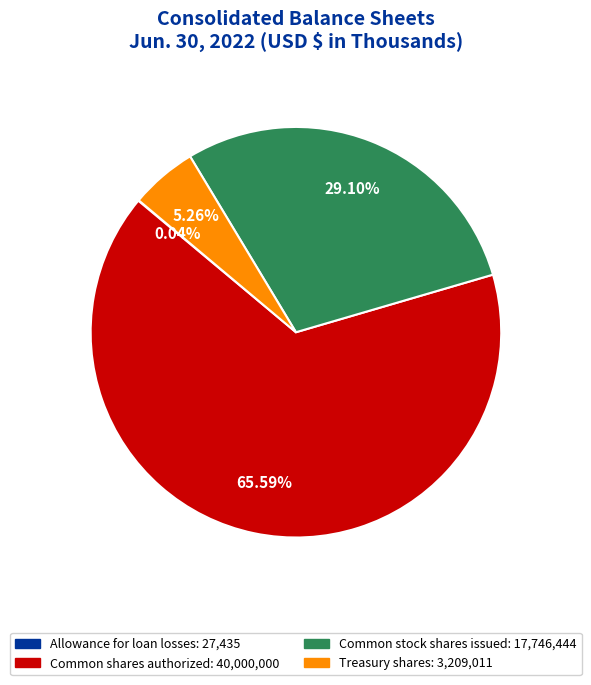

What is the largest slice in the pie chart?

Common shares authorized